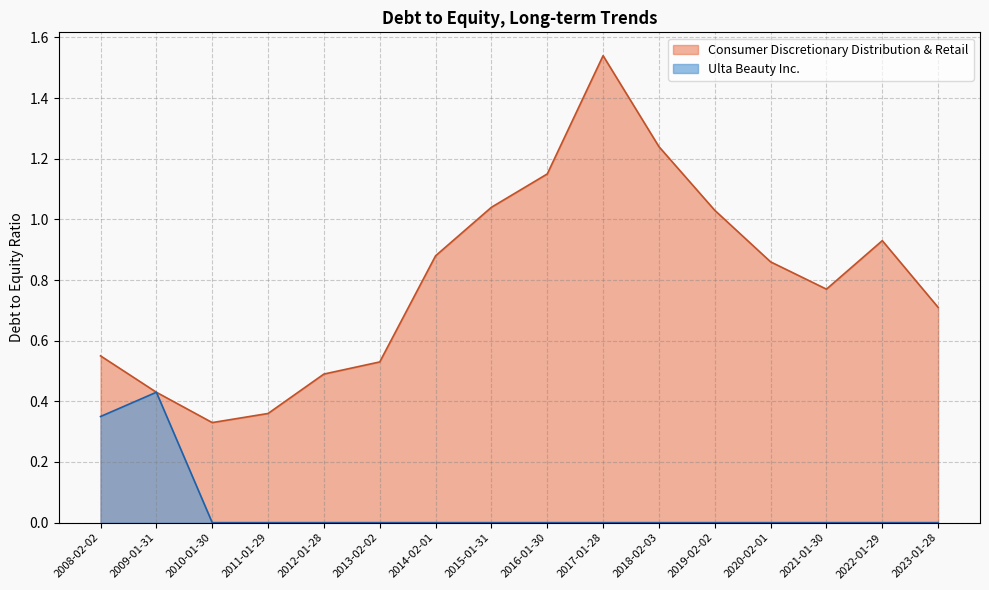

The value of Ulta Beauty Inc. at 2018-02-03 is 0.2. True or false?

False